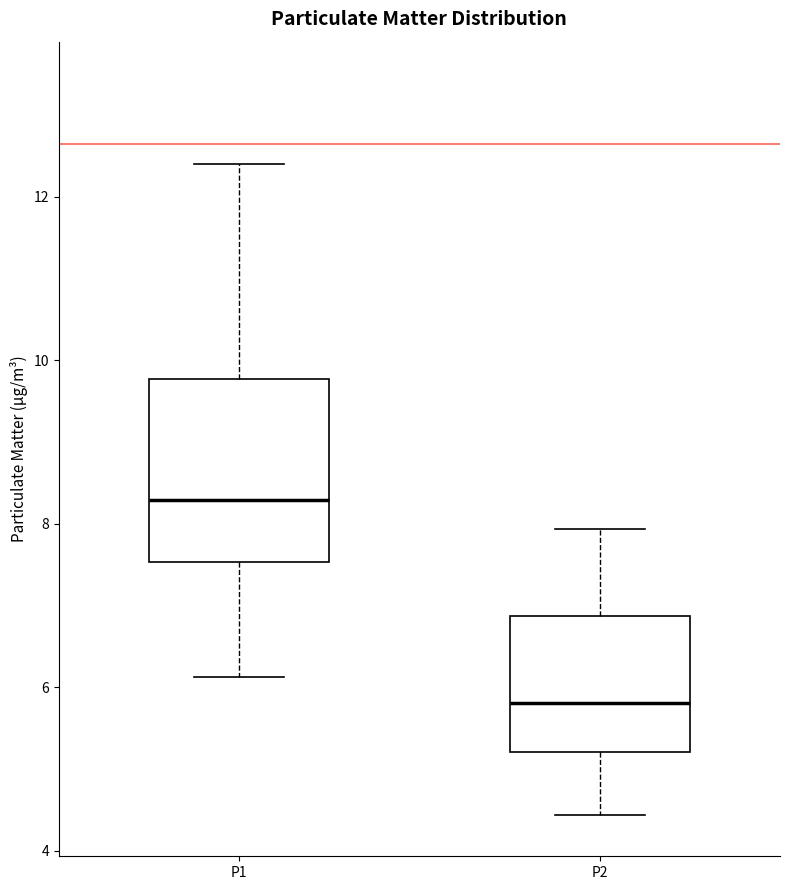

Reading left to right, read every box against the y-axis: the position of its median line, the range the box covers, and the ends of its whiskers. The values are not printed on the chart, so give them approximately, as read against the axis.

P1: median 8.2, box 7.6 to 9.8, whiskers 6.2 to 12.4
P2: median 5.8, box 5.2 to 6.8, whiskers 4.4 to 8.0